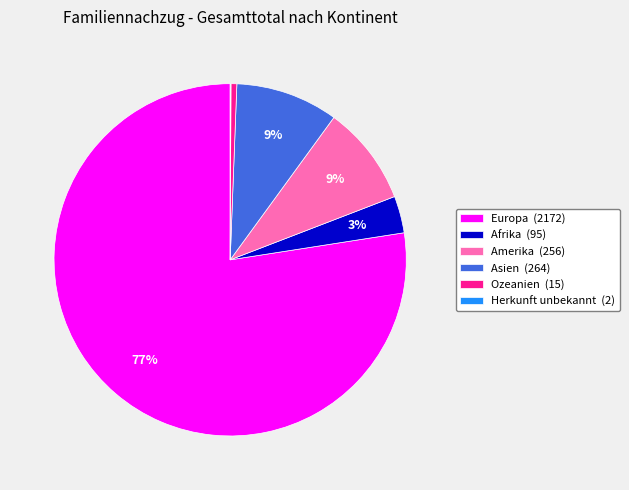

What percentage is the Amerika slice, to the nearest percent?

9%